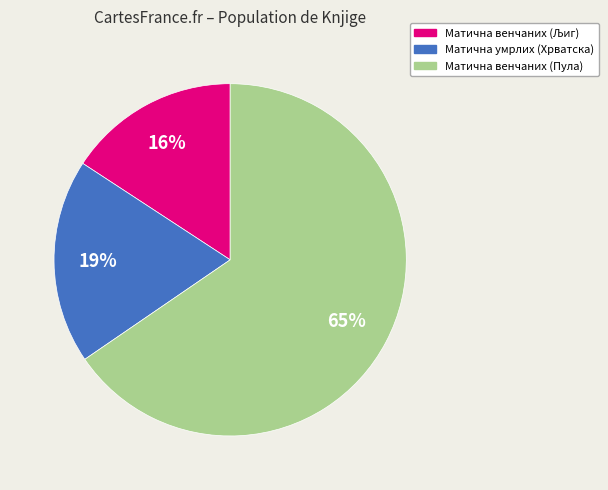

Which category has the biggest portion of the pie?

Матична венчаних (Пула)